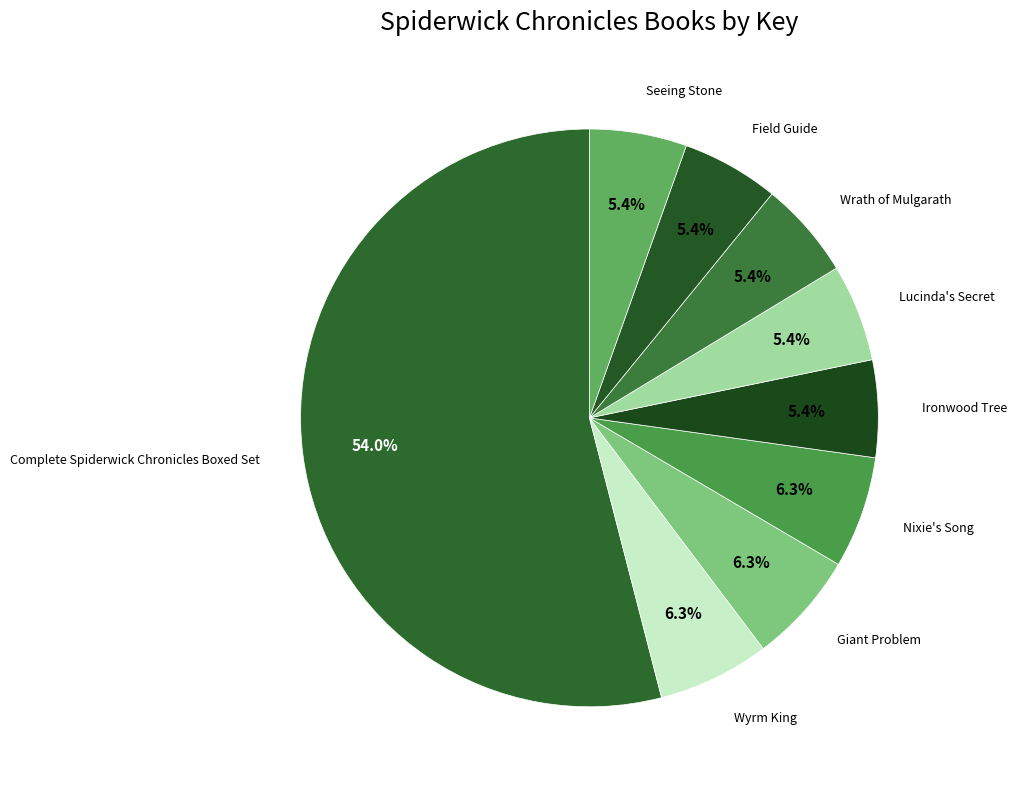

Count the number of slices in the pie.

9